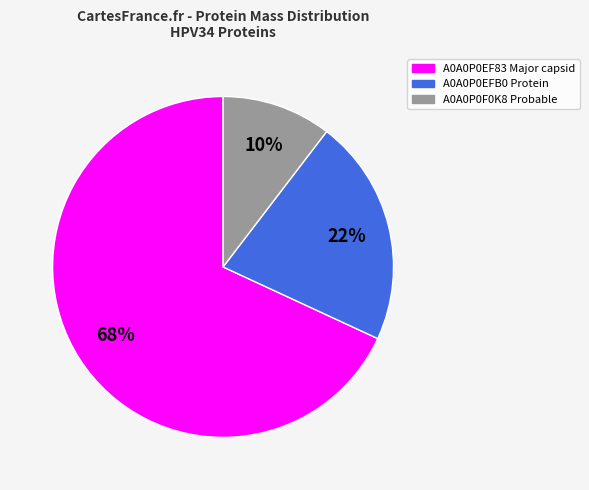

To the nearest percent, what is the combined percentage of A0A0P0EF83 Major capsid and A0A0P0F0K8 Probable?

78%